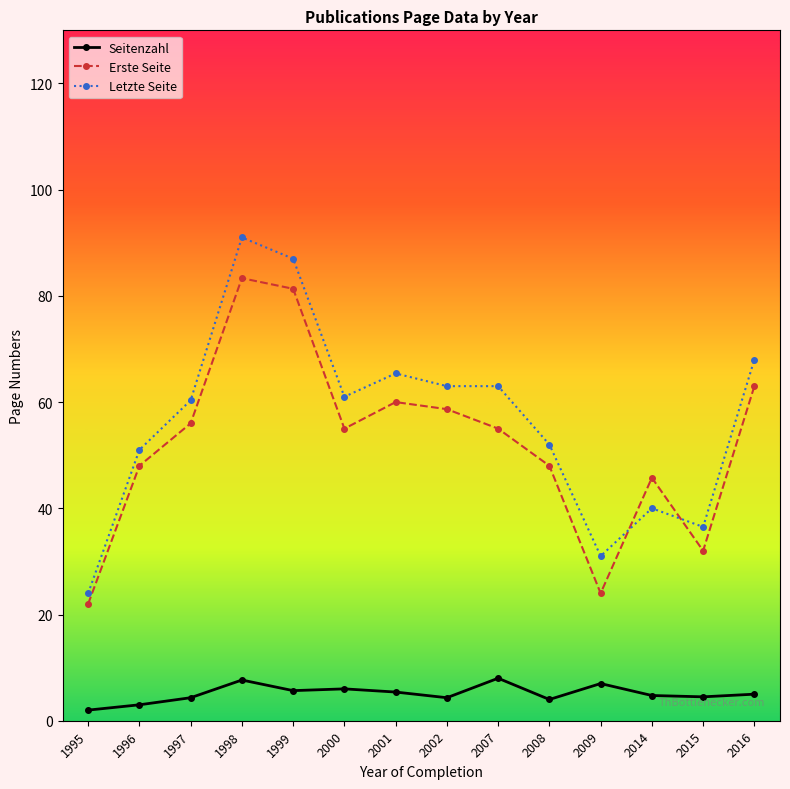

Rank the series at 2007 from highest to lowest value.

Letzte Seite, Erste Seite, Seitenzahl